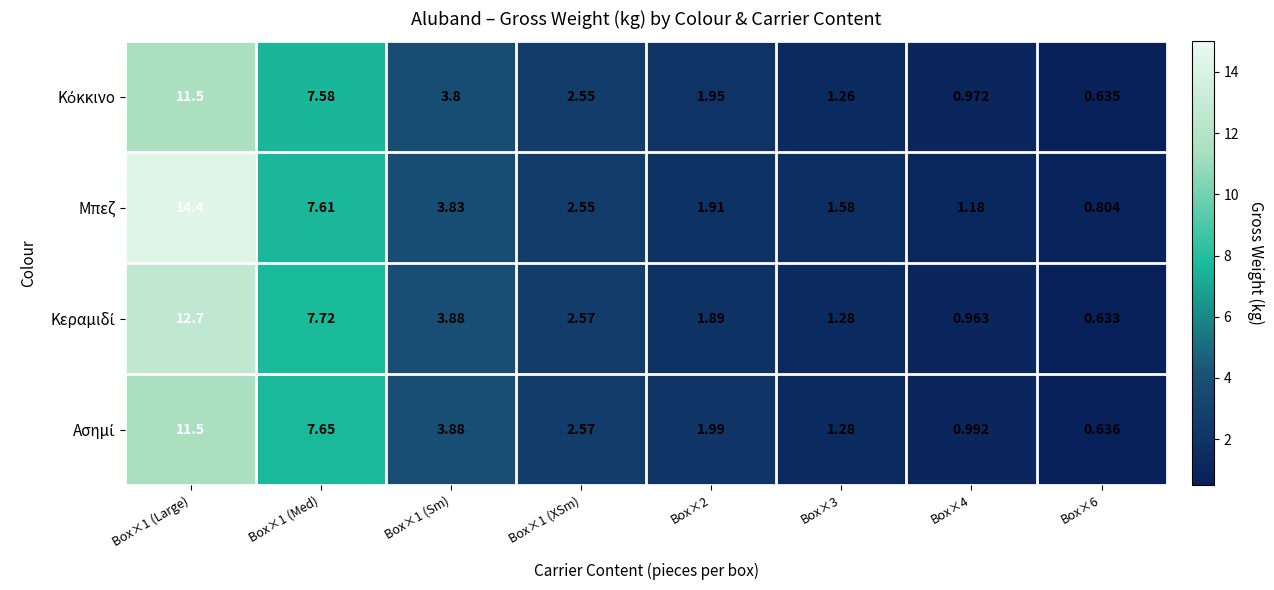

Which series has the largest total across all categories?

Μπεζ